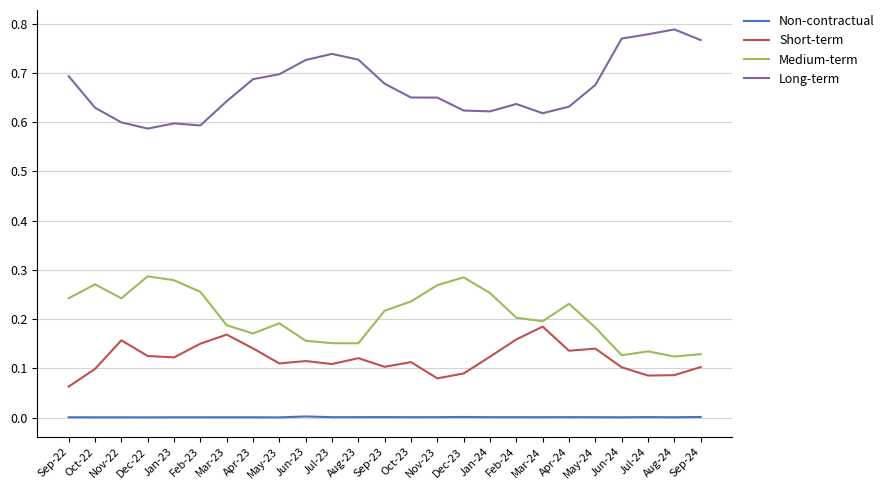

What position from the left is Apr-24?

20